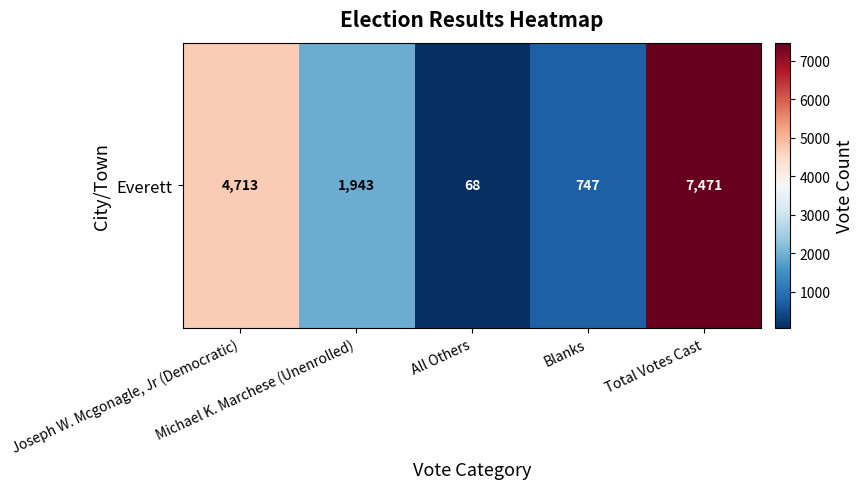

Which has a higher value, Blanks or Total Votes Cast?

Total Votes Cast